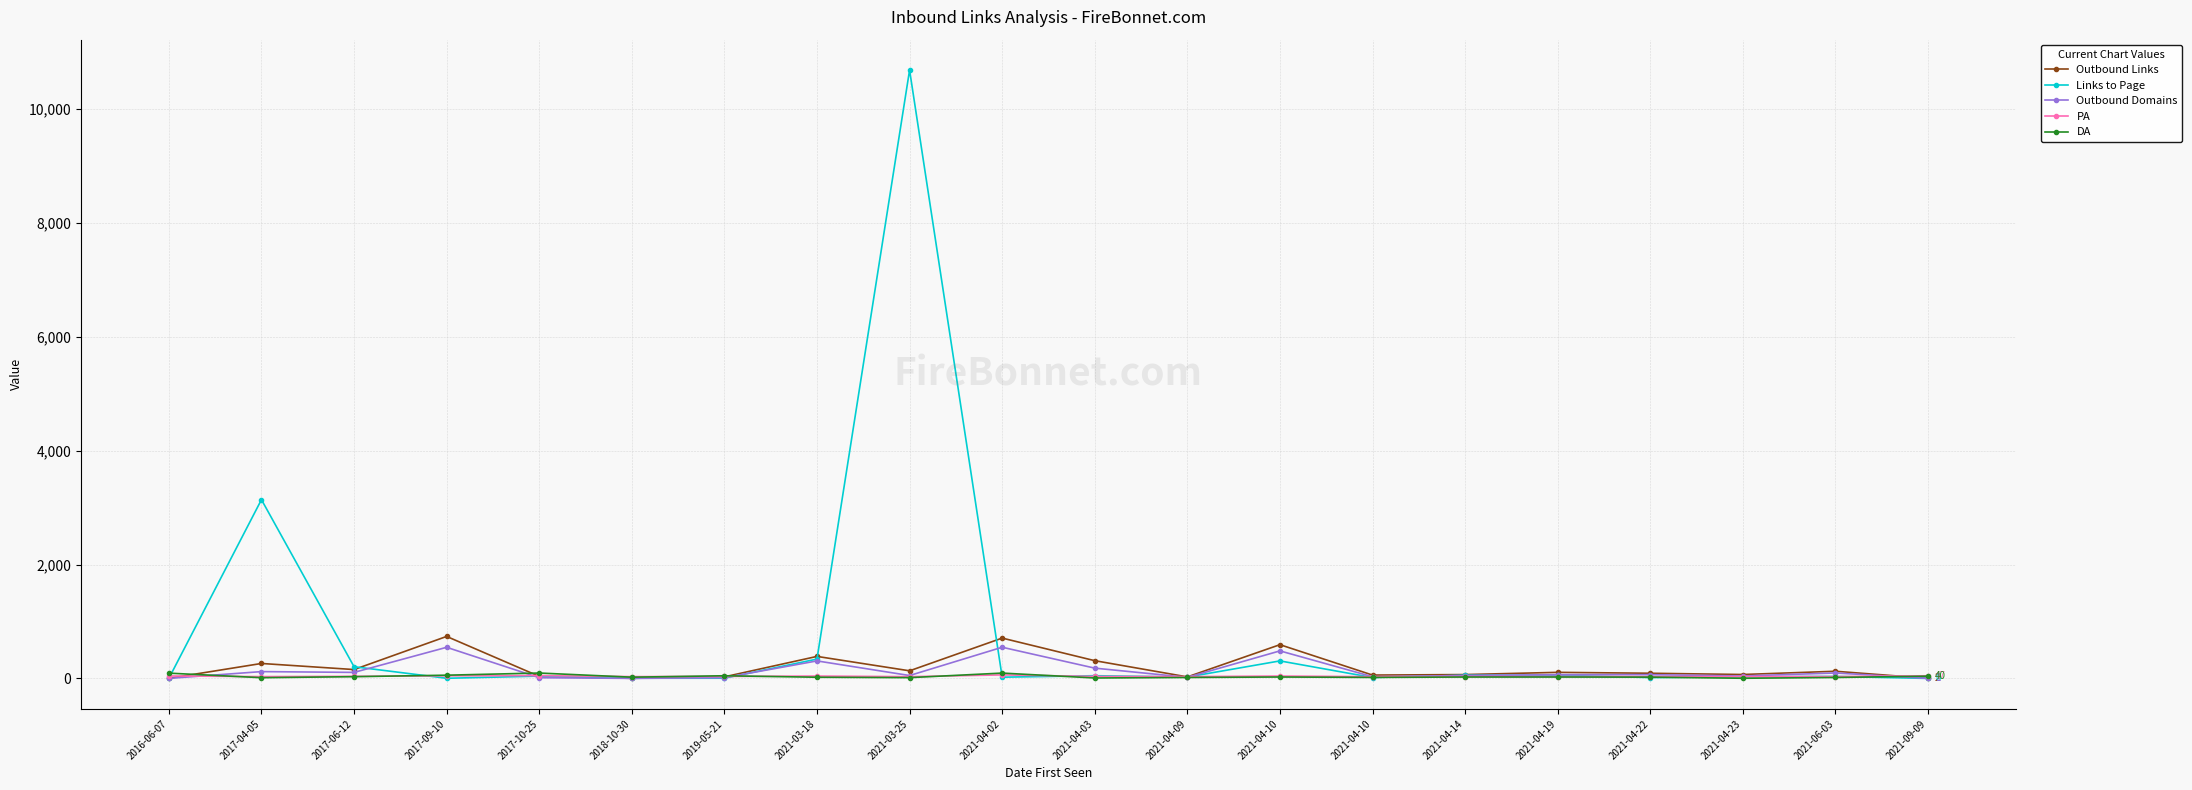

How many lines are shown in the chart?

5